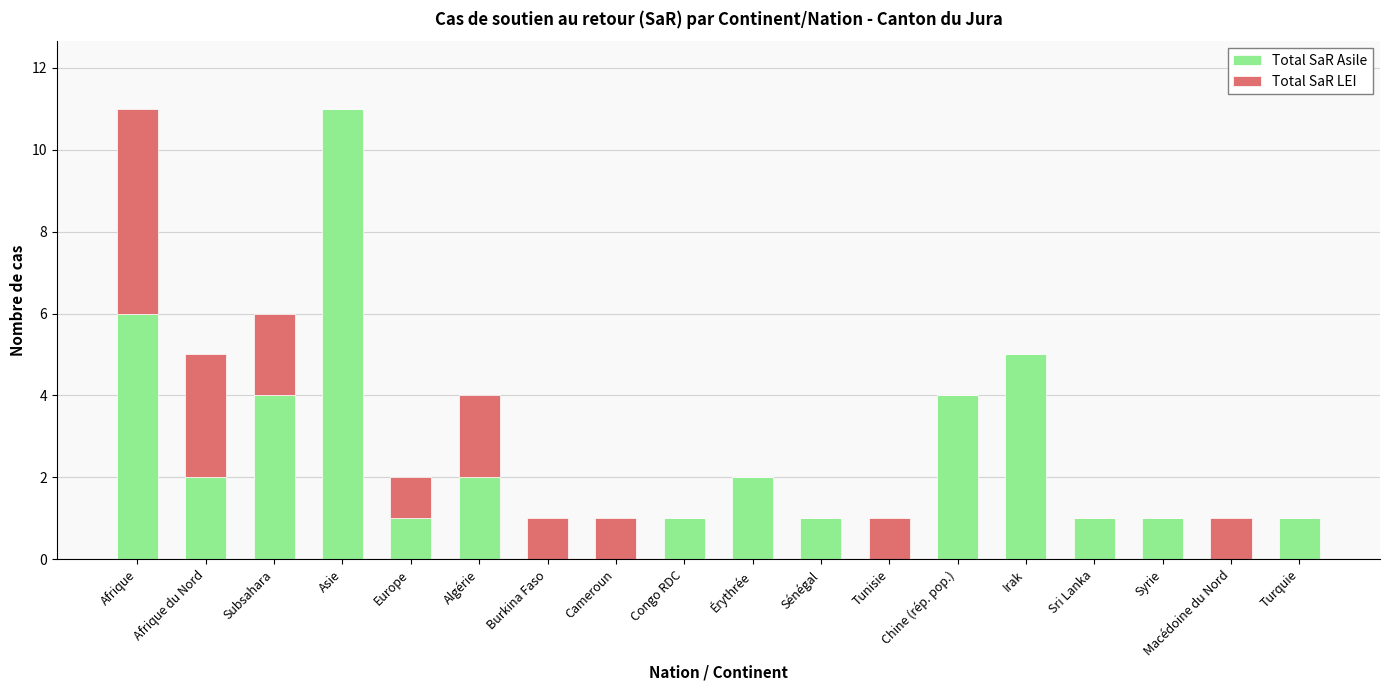

At which label does Total SaR Asile reach its peak?

Asie